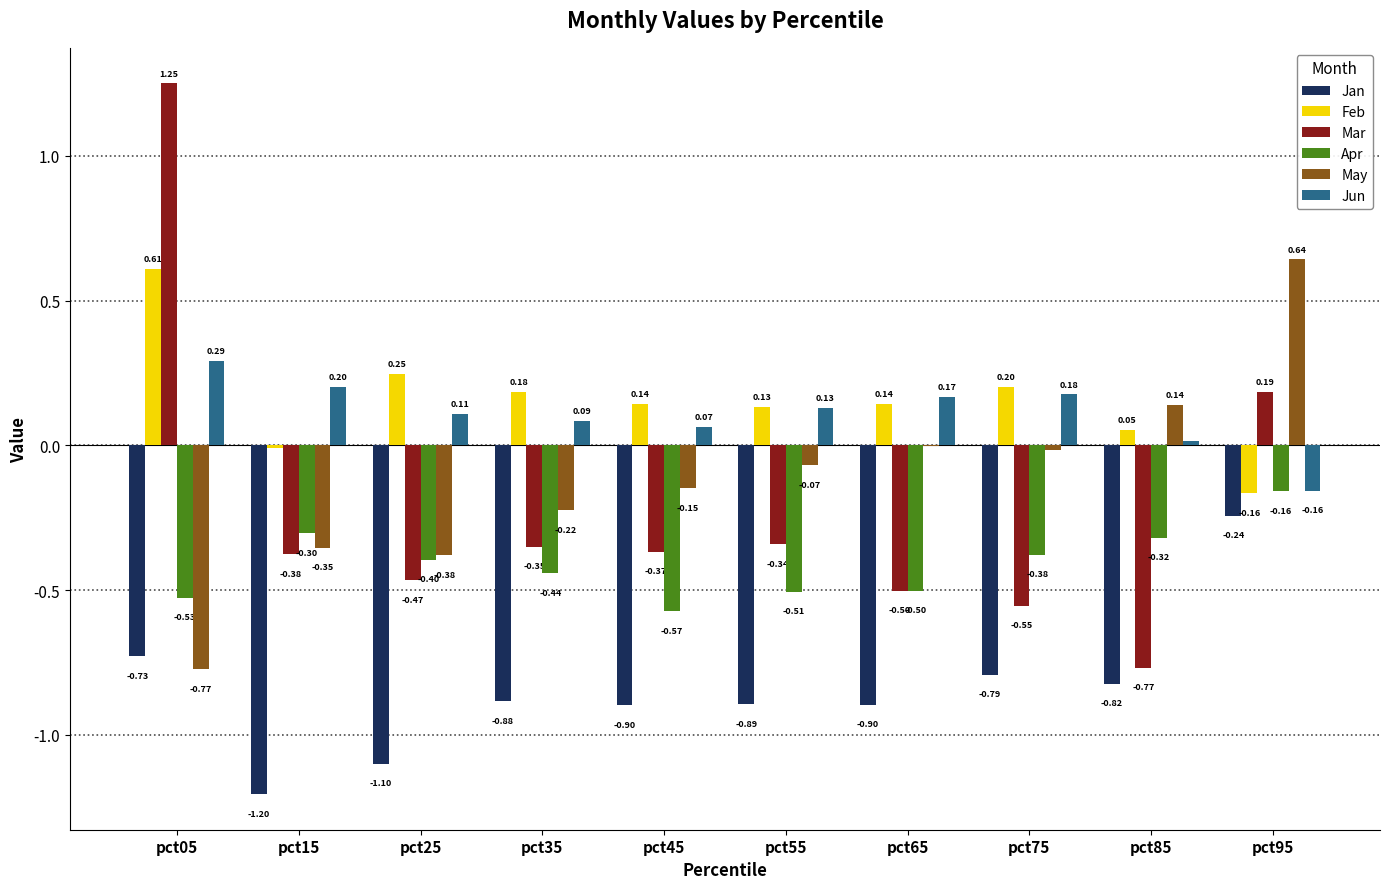

What is the sum of all Apr values?

-4.1